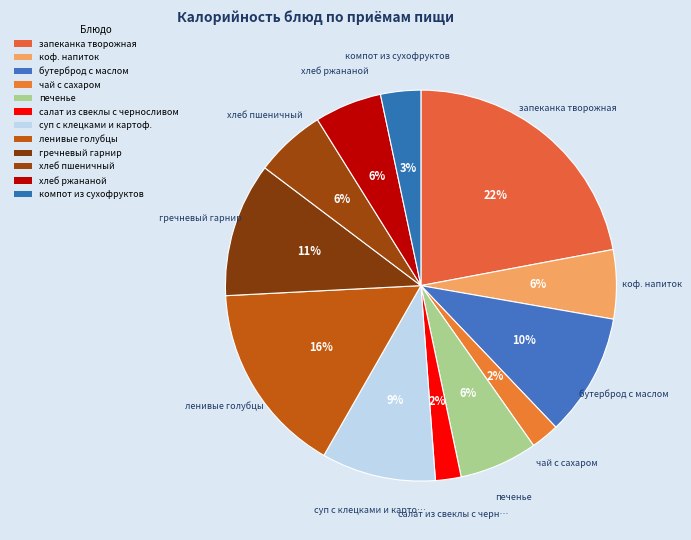

Is there a majority slice in this chart?

No